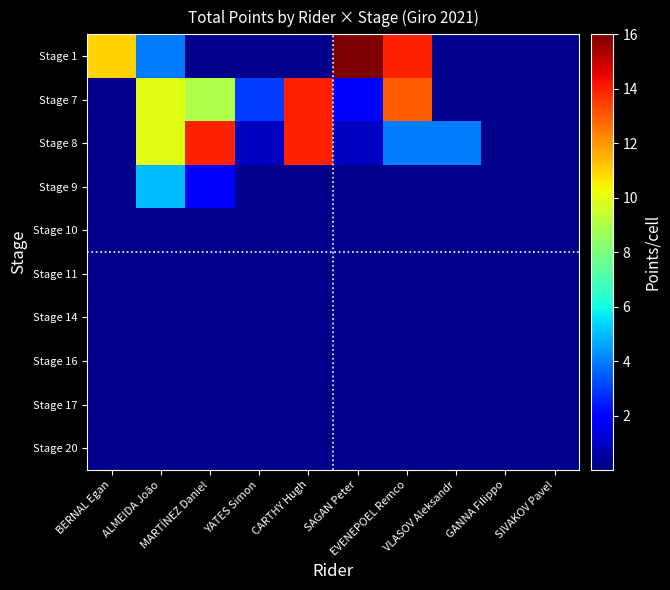

At which category is the sum across all series the highest?

EVENEPOEL Remco